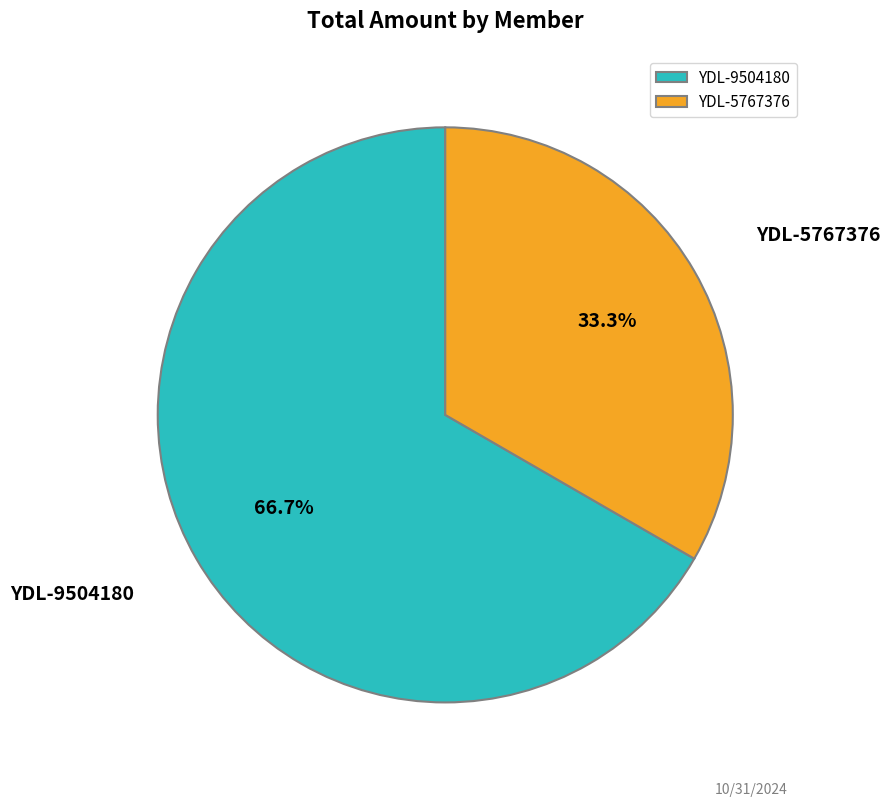

What is the largest slice in the pie chart?

YDL-9504180